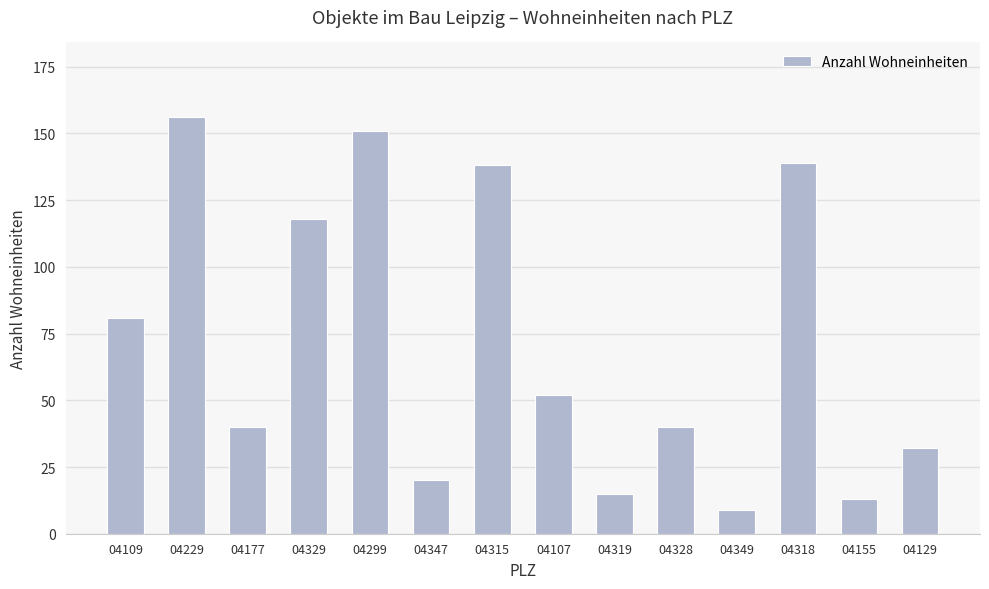

What is the difference between the second highest and minimum values?

142